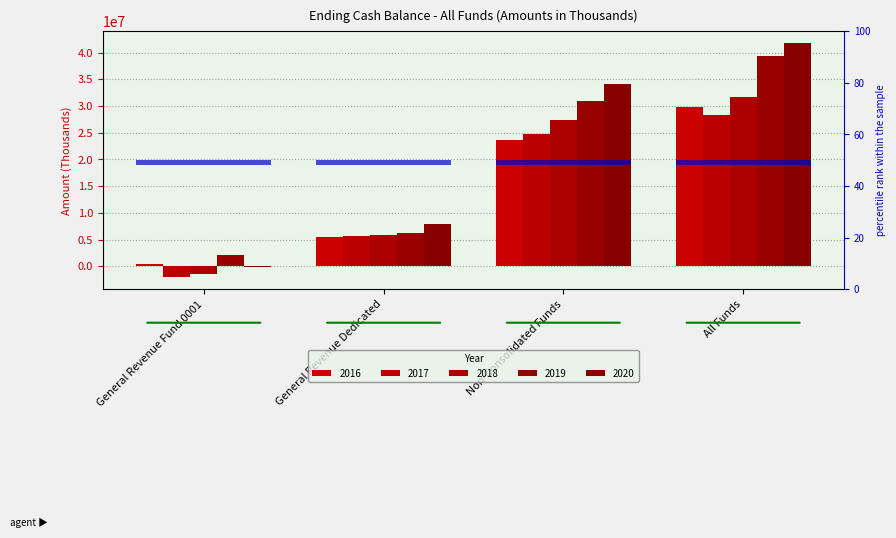

The value of 2016 at All Funds is 29813738.6. True or false?

True